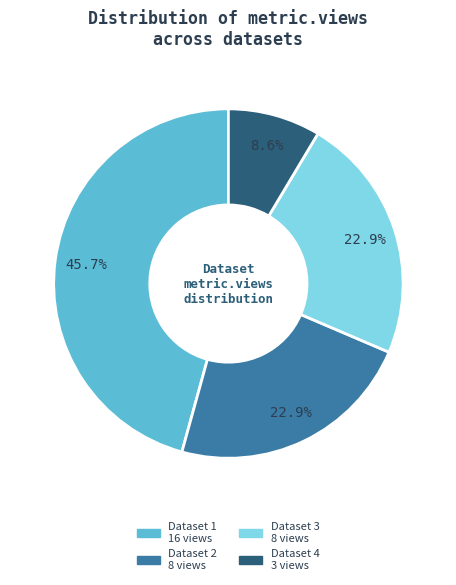

Is there any slice that represents more than half of the pie?

No